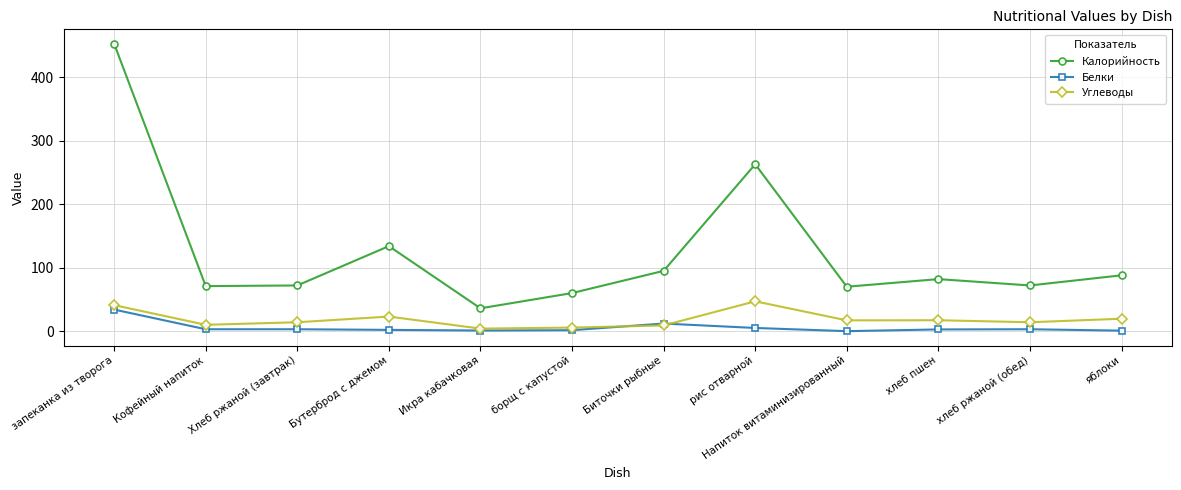

Does the chart display data point markers on the line(s)?

Yes